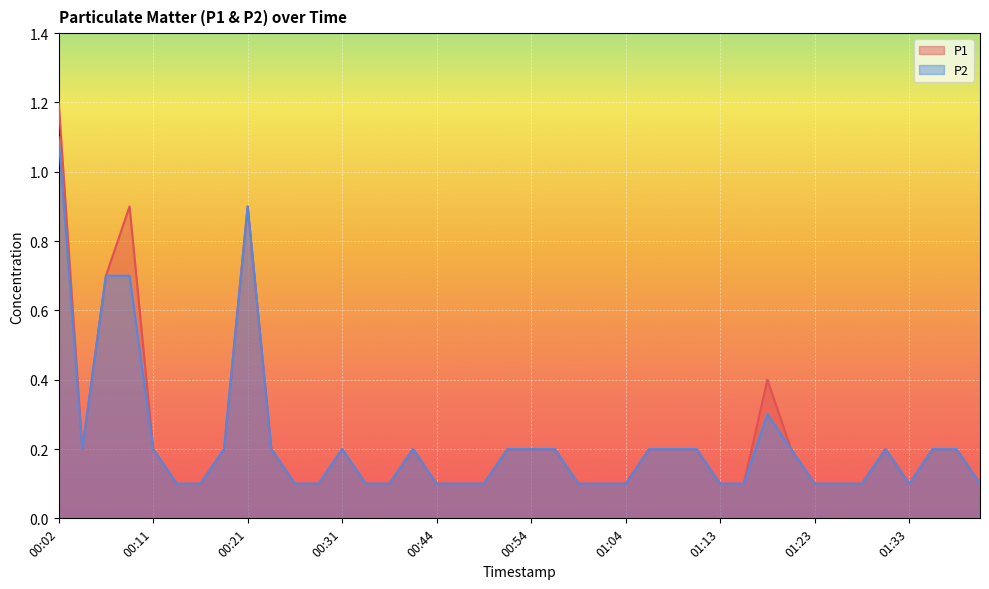

What is the smallest value displayed?

0.1